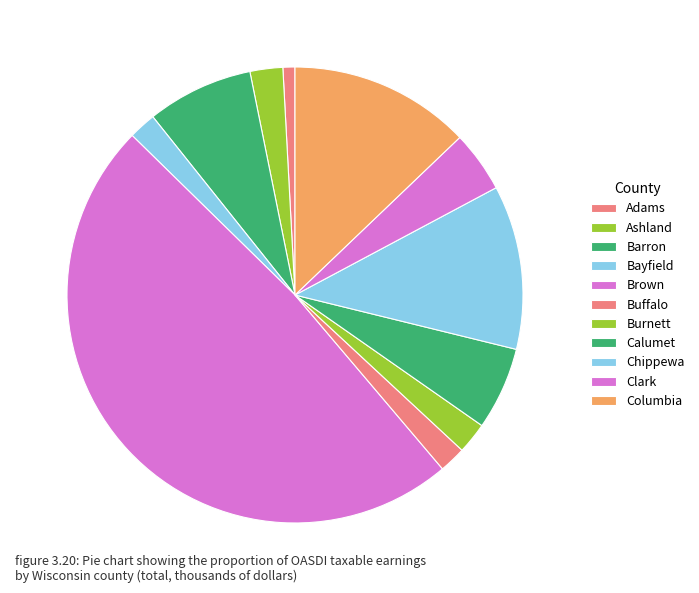

Which slice is the largest?

Brown